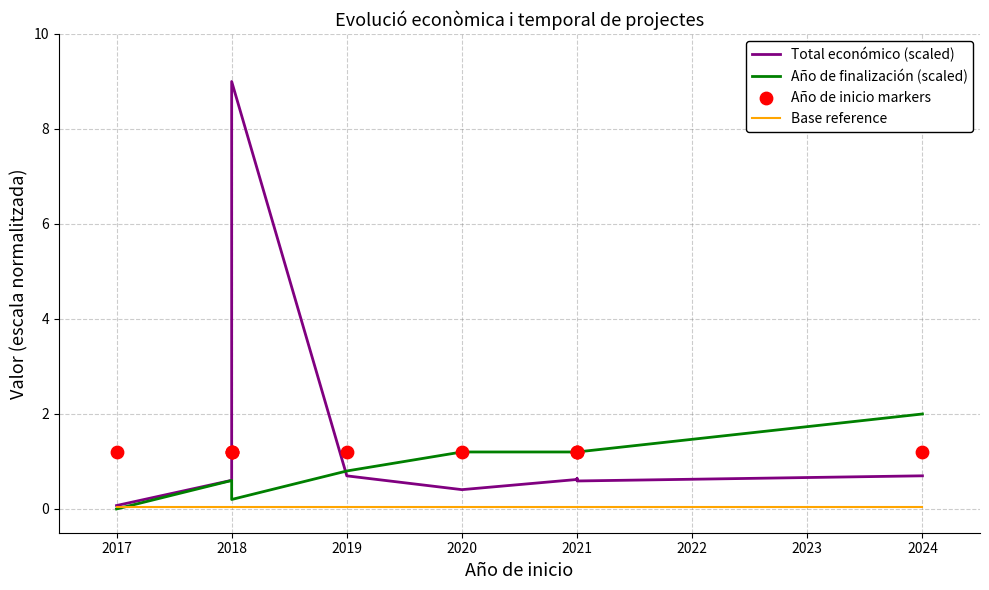

Which series has the largest Y range (max minus min)?

Total económico (scaled)